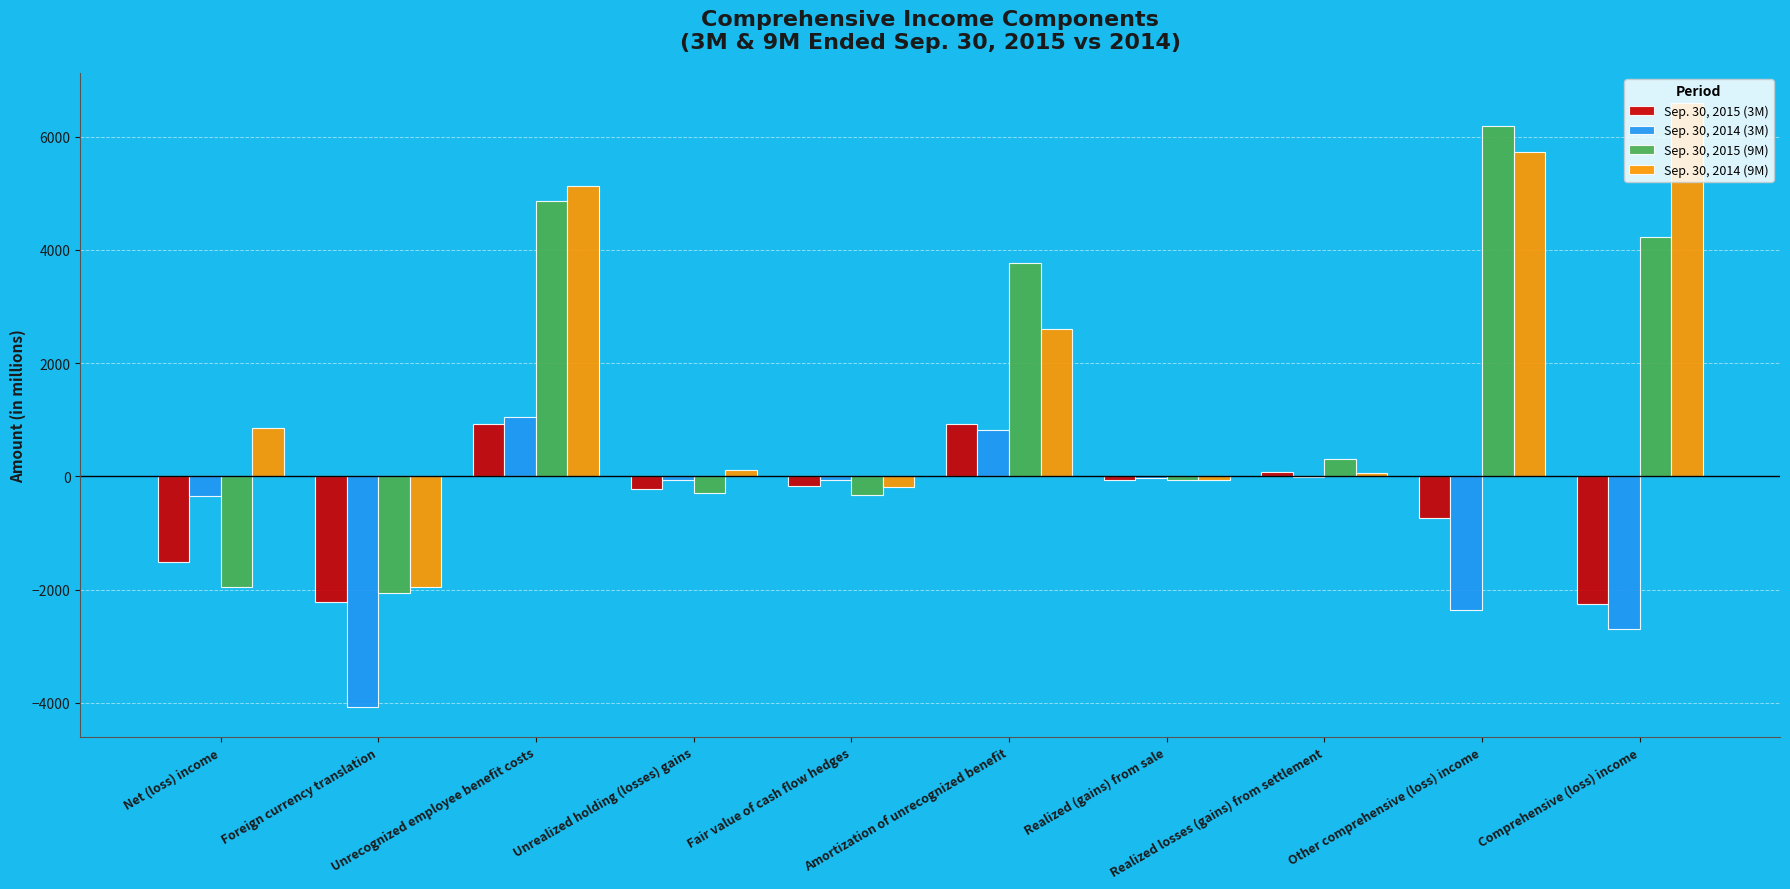

What is the average value of the Sep. 30, 2015 (9M) series?

1465